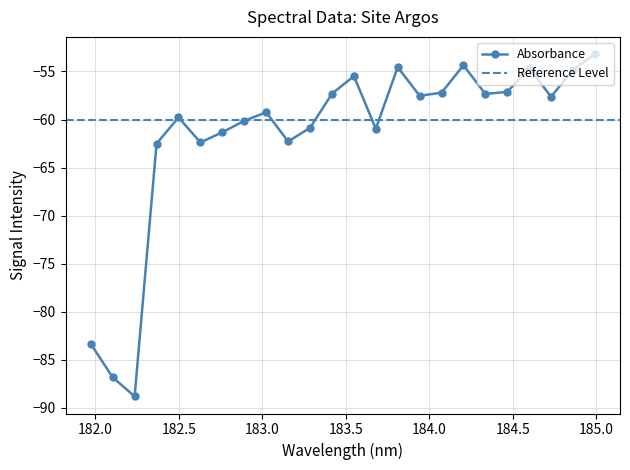

Reading left to right, extract all data points from this chart.

-83.3	-86.8	-88.8	-62.5	-59.8	-62.4	-61.3	-60.1	-59.2	-62.3	-60.9	-57.3	-55.5	-61.0	-54.5	-57.5	-57.2	-54.4	-57.3	-57.1	-54.7	-57.6	-54.9	-53.2